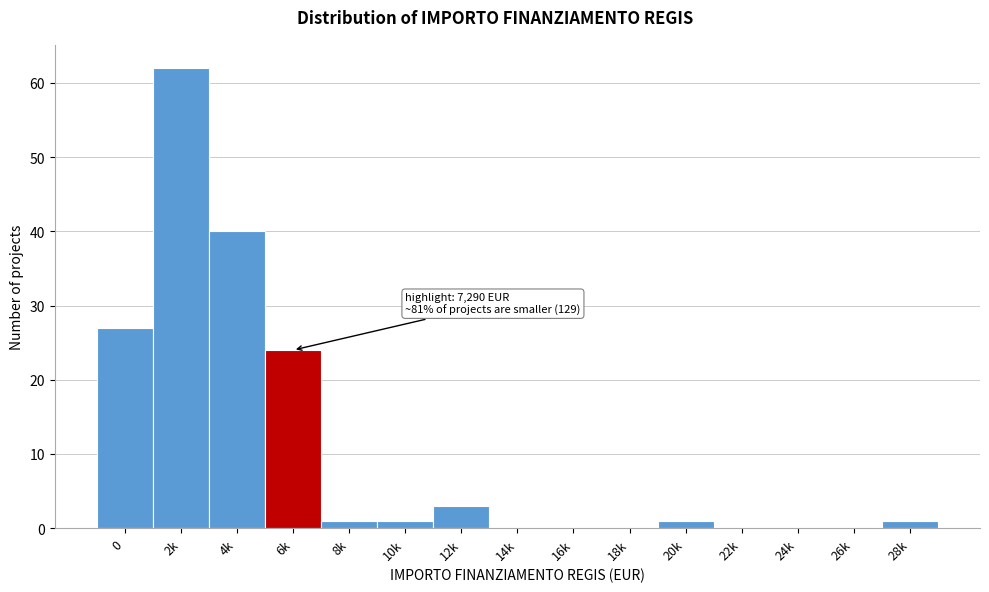

Reading left to right, list all the values displayed in this chart.

0=27	2k=62	4k=40	6k=24	8k=1	10k=1	12k=3	14k=0	16k=0	18k=0	20k=1	22k=0	24k=0	26k=0	28k=1